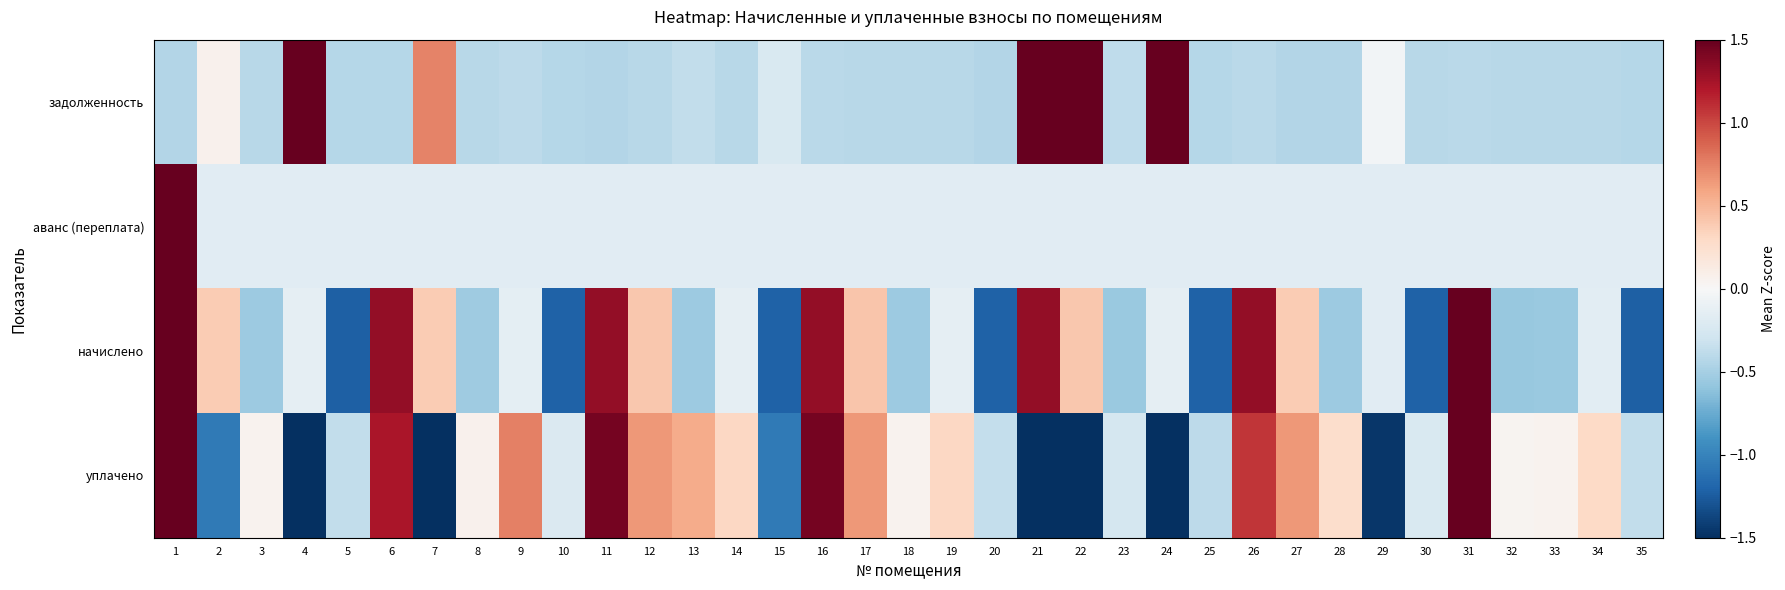

Between 5 and 7, which is larger?

7